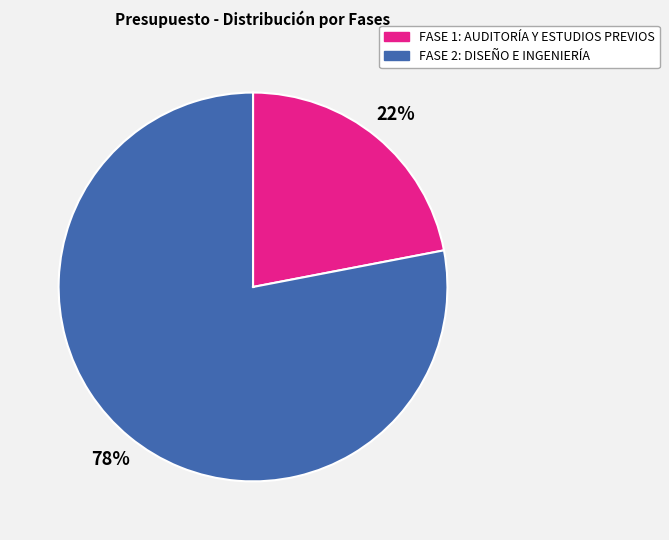

What percentage is the FASE 1: AUDITORÍA Y ESTUDIOS PREVIOS slice, to the nearest percent?

22%